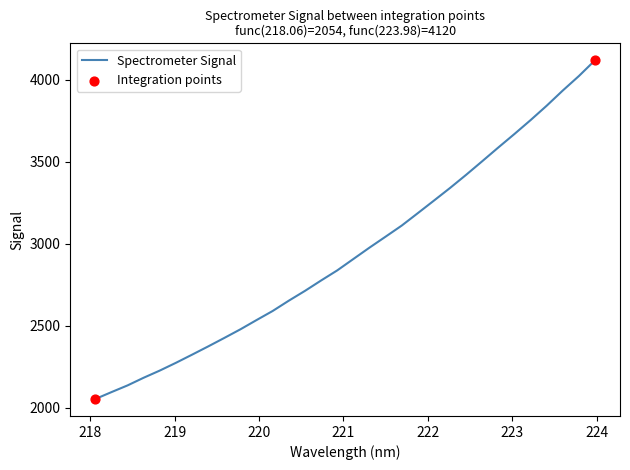

What is the greatest value displayed?

4120.0